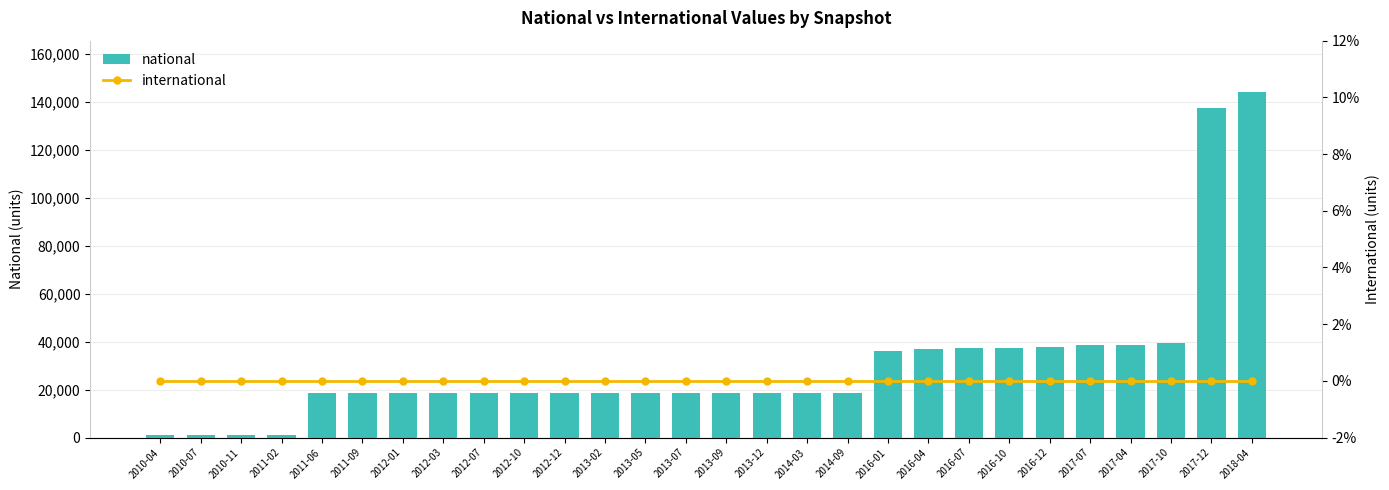

Reading left to right, list all the values displayed in this chart.

national: 2010-04=1268	2010-07=1268	2010-11=1268	2011-02=1268	2011-06=18600	2011-09=18600	2012-01=18600	2012-03=18600	2012-07=18600	2012-10=18600	2012-12=18600	2013-02=18600	2013-05=18600	2013-07=18600	2013-09=18600	2013-12=18600	2014-03=18600	2014-09=18600	2016-01=35928	2016-04=36740	2016-07=37293	2016-10=37293	2016-12=37579	2017-07=38585	2017-04=38585	2017-10=39504	2017-12=137470	2018-04=143948
international: 2010-04=0	2010-07=0	2010-11=0	2011-02=0	2011-06=0	2011-09=0	2012-01=0	2012-03=0	2012-07=0	2012-10=0	2012-12=0	2013-02=0	2013-05=0	2013-07=0	2013-09=0	2013-12=0	2014-03=0	2014-09=0	2016-01=0	2016-04=0	2016-07=0	2016-10=0	2016-12=0	2017-07=0	2017-04=0	2017-10=0	2017-12=0	2018-04=0